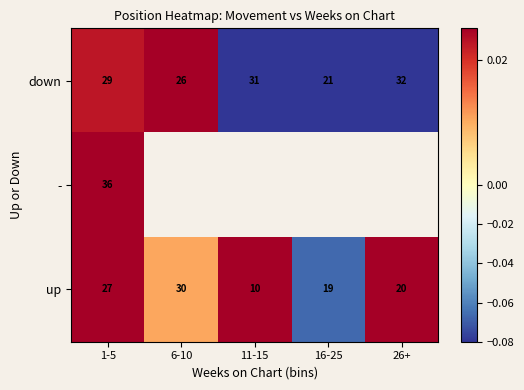

Rank the series at 1-5 from lowest to highest value.

up, down, -